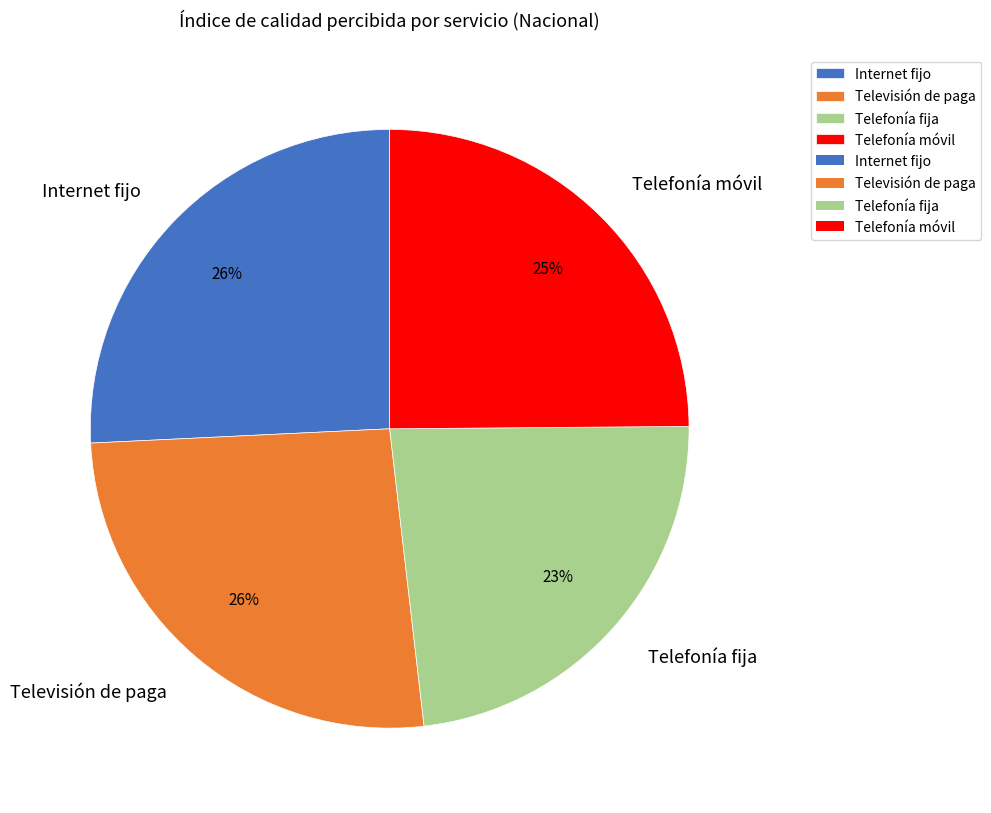

Which slice is the smallest?

Telefonía fija